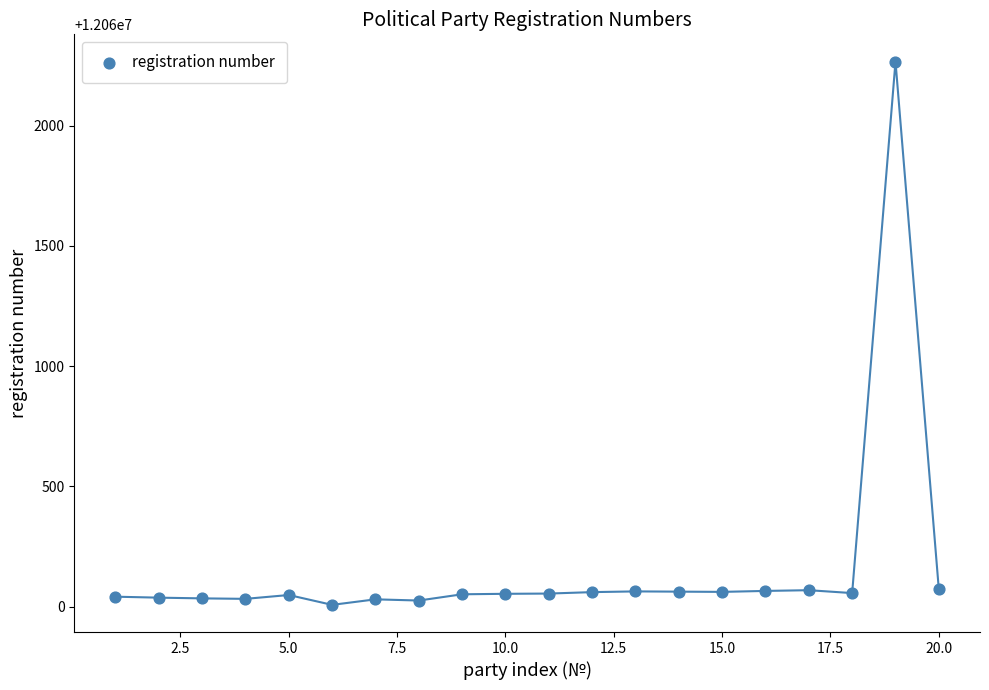

What is the range of X values (max minus min)?

19